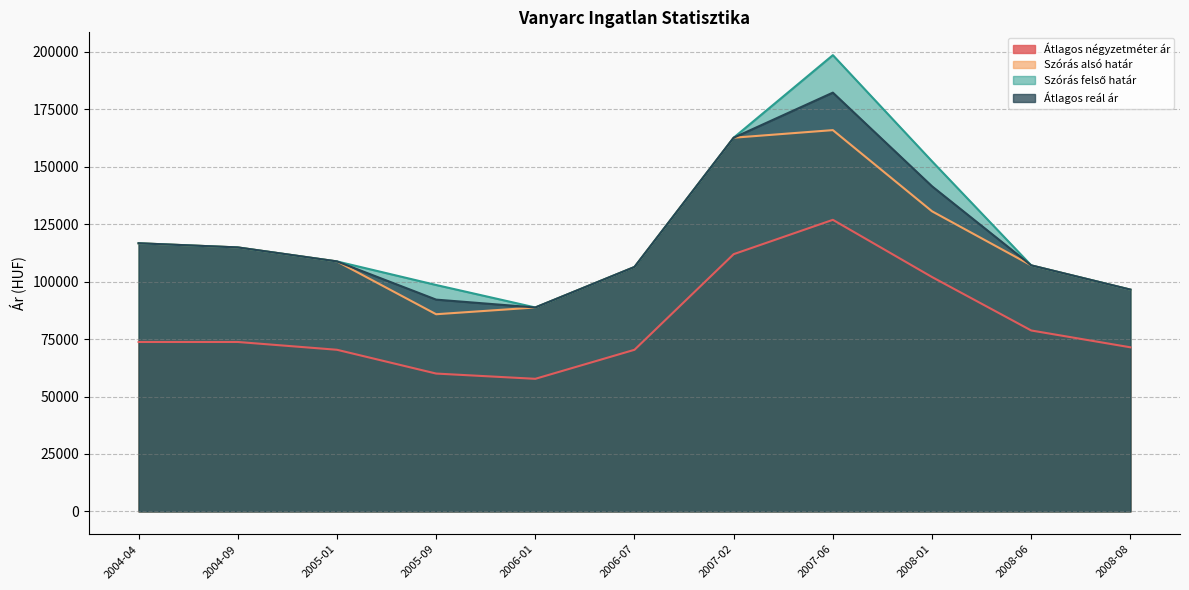

What is the difference between the highest and lowest values at 2008-06?

28341